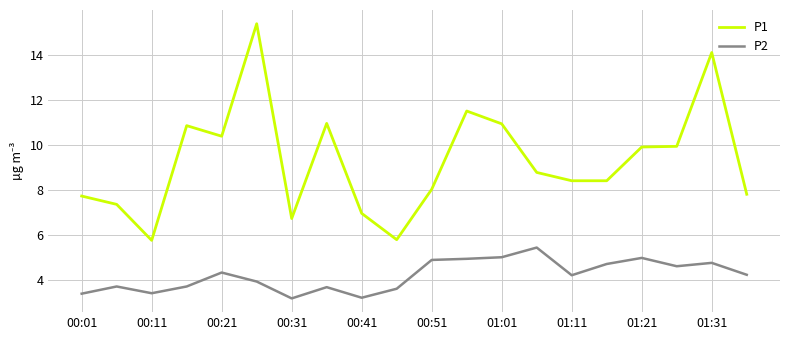

Which series has the largest range (max minus min)?

P1